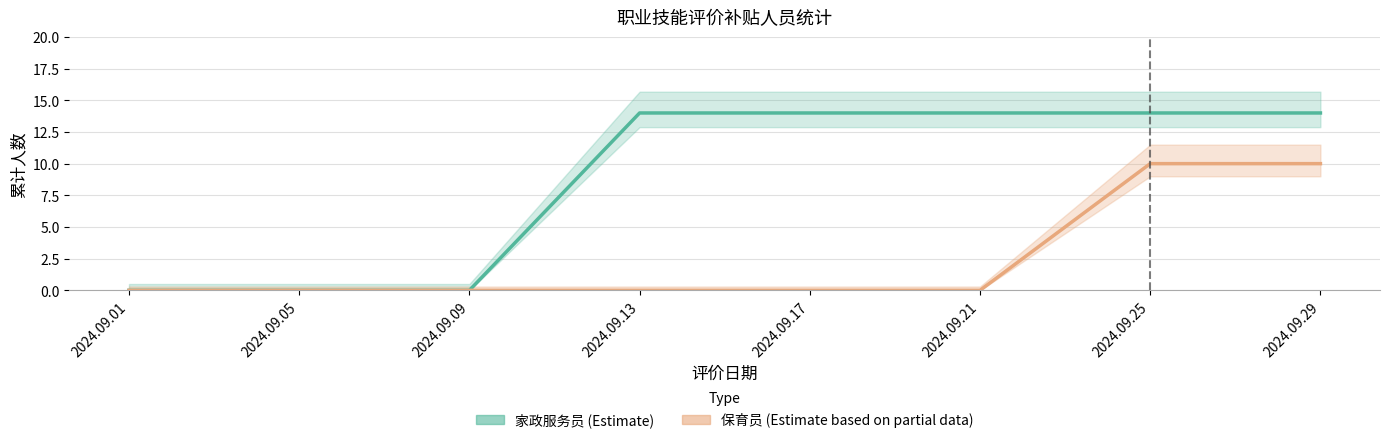

Which series has the largest total across all categories?

家政服务员 (Estimate)